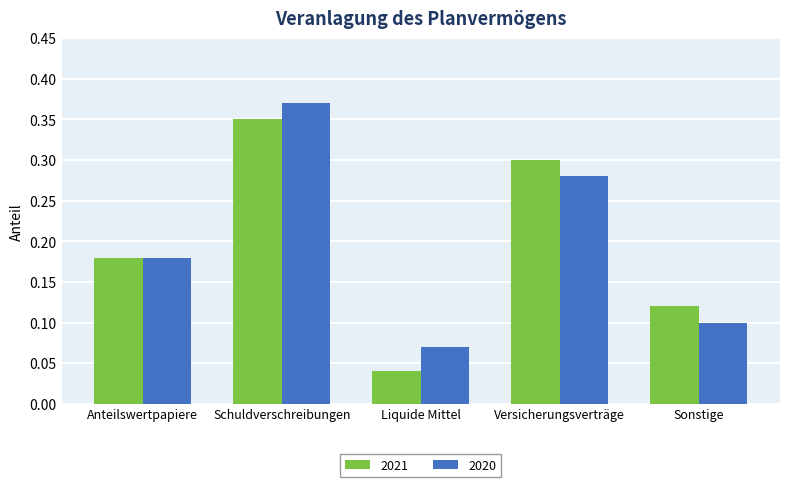

How many bars are there in each group?

2